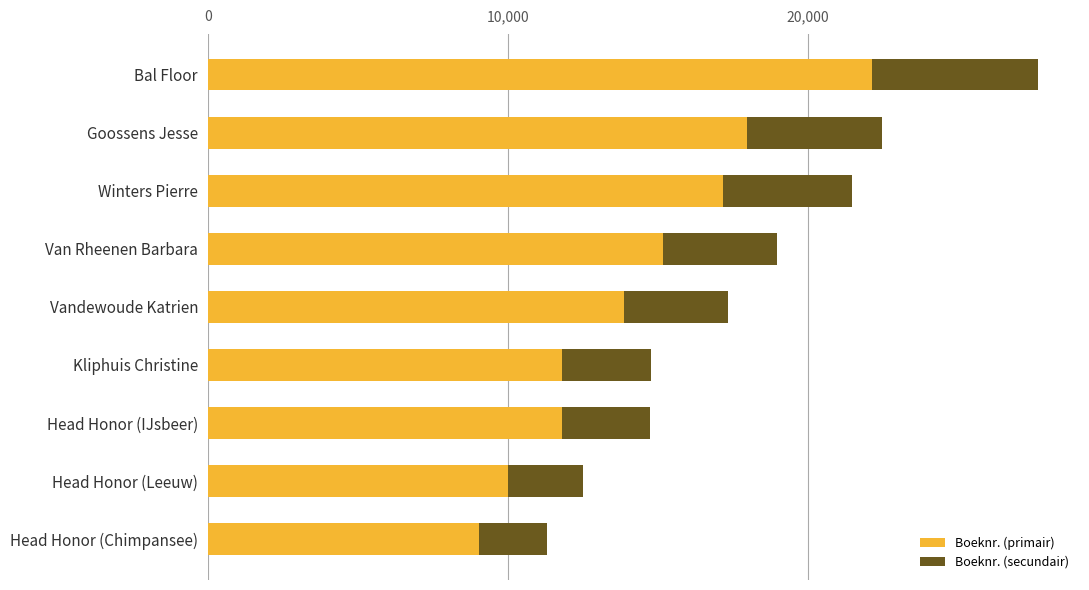

What is the highest value of the Boeknr. (primair) series?

22145.6